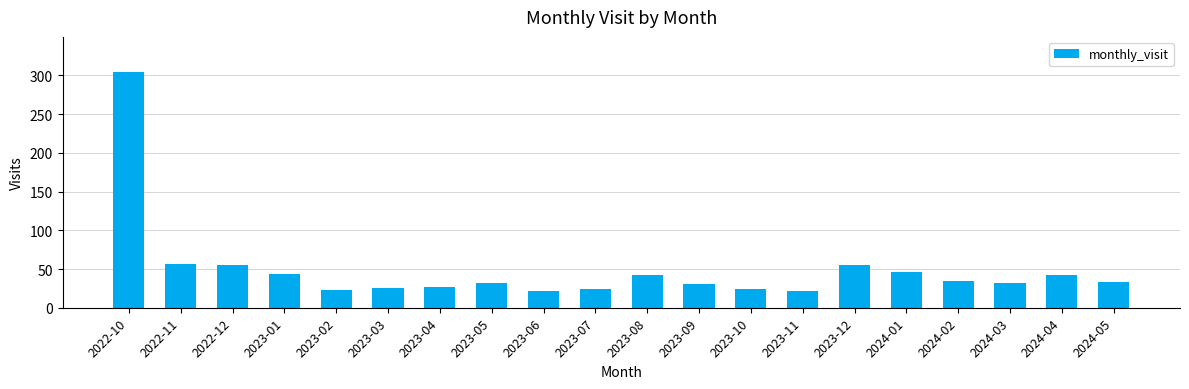

What is the smallest value displayed?

22